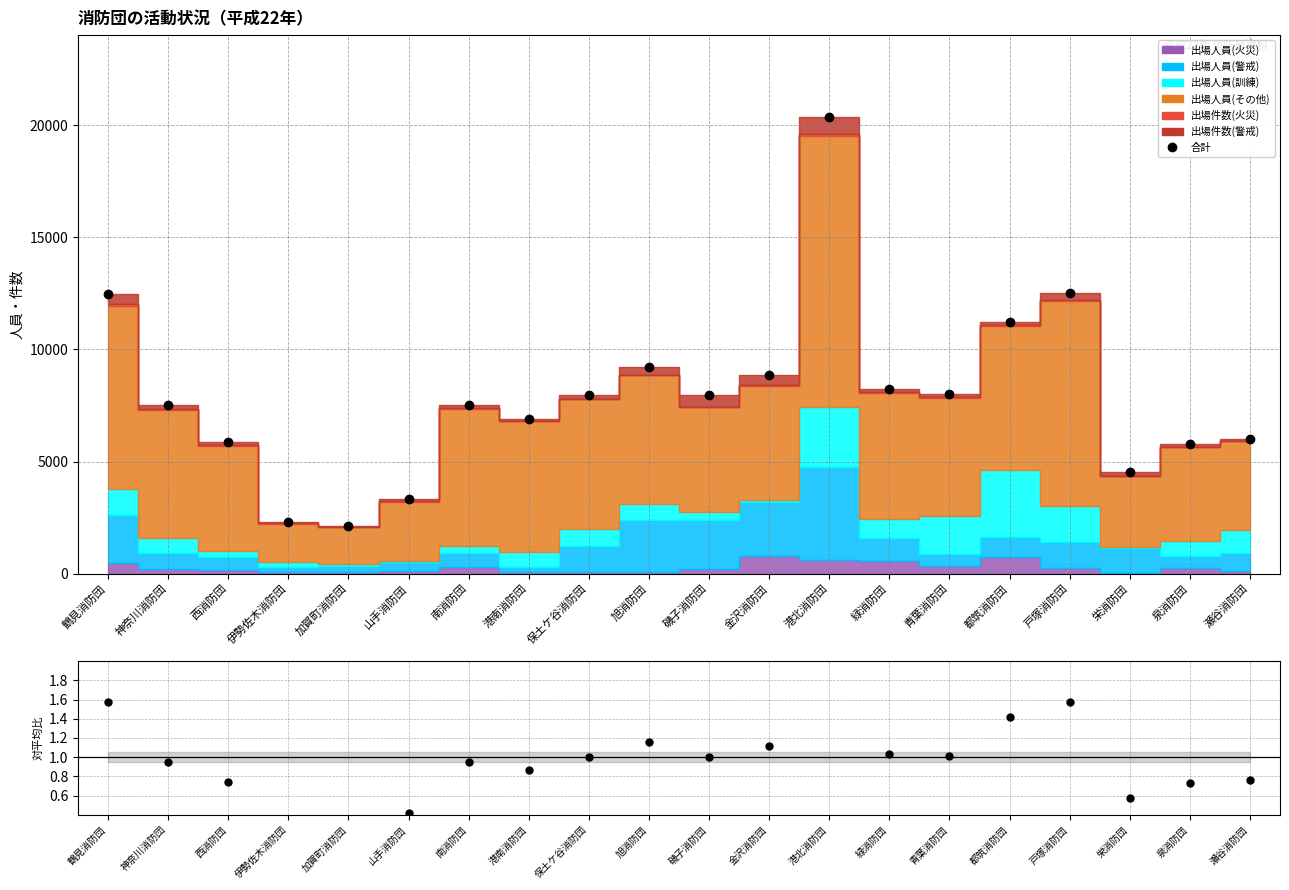

Where is the first local maximum?

南消防団